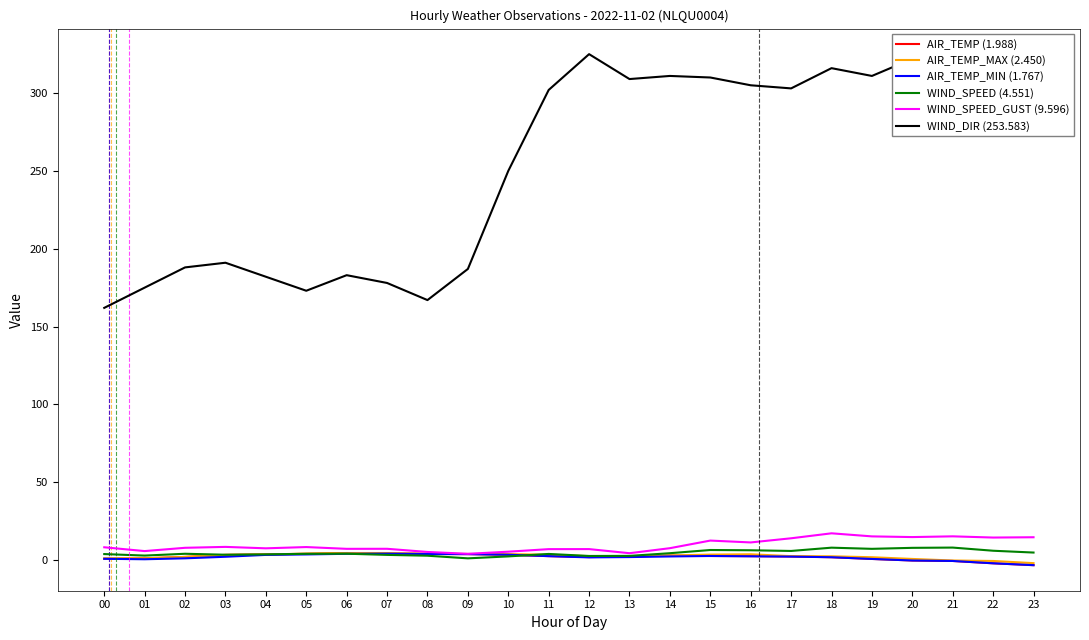

What is the greatest value displayed?

325.0